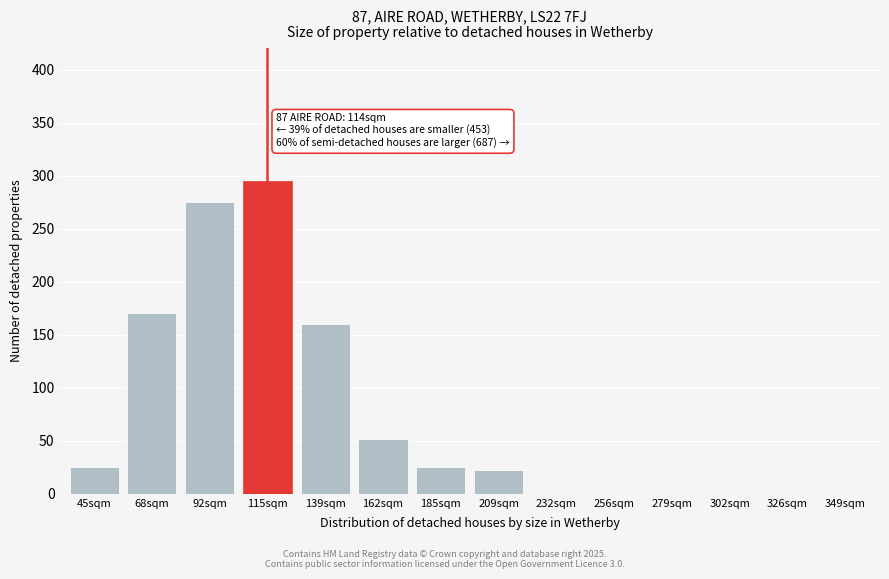

Reading left to right, list all the values displayed in this chart.

45sqm=25	68sqm=170	92sqm=275	115sqm=295	139sqm=160	162sqm=52	185sqm=25	209sqm=22	232sqm=0	256sqm=0	279sqm=0	302sqm=0	326sqm=0	349sqm=0